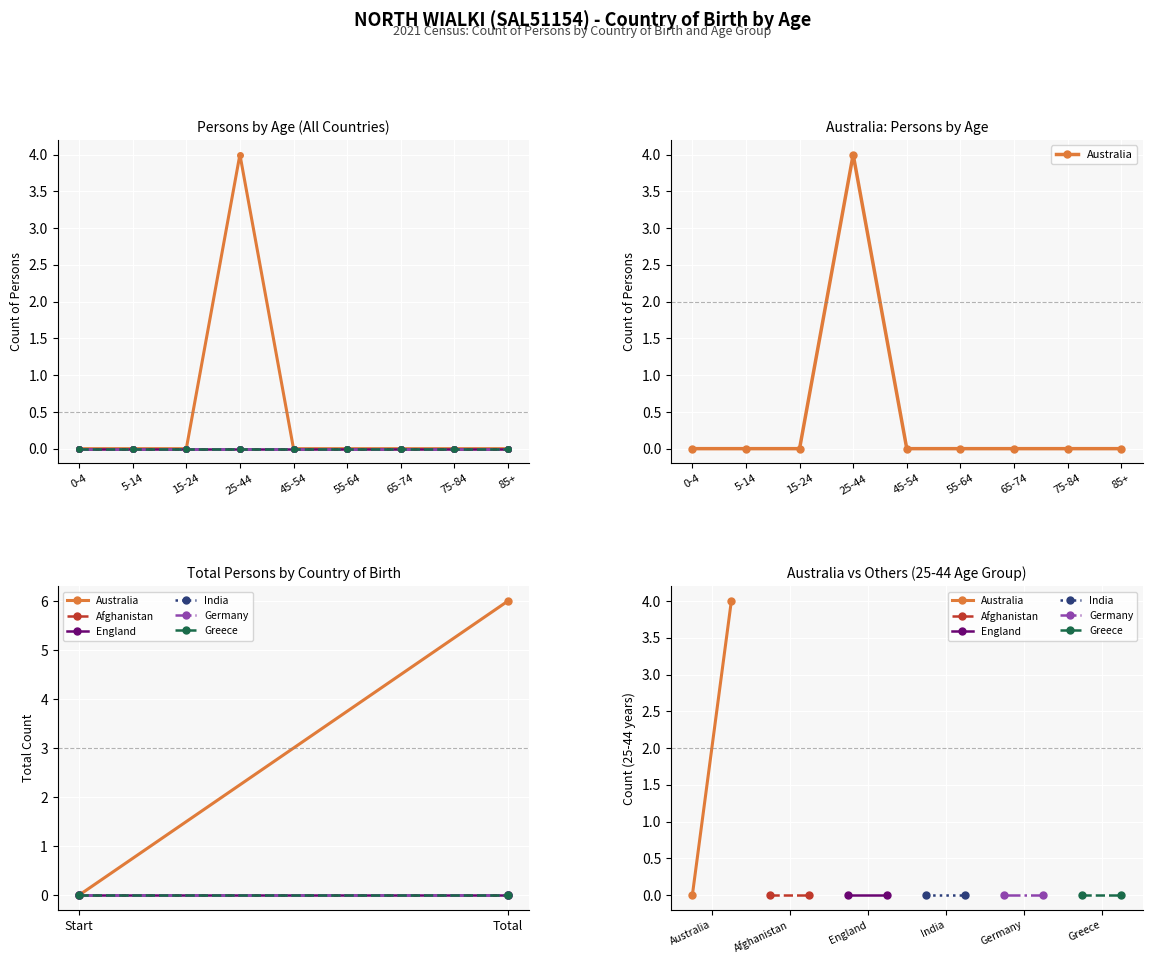

How many distinct data groups are displayed?

6